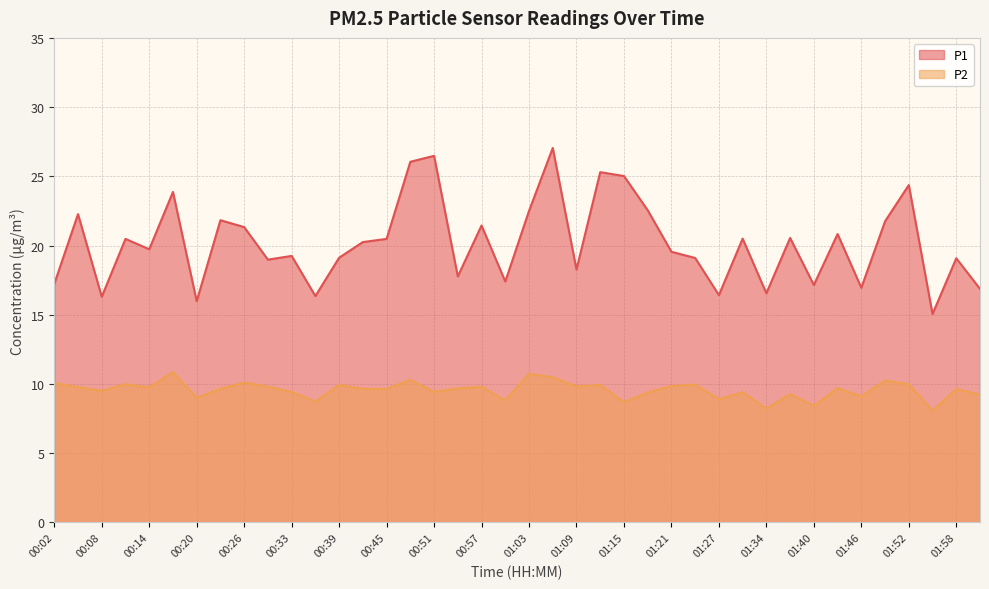

What is the difference between the P1 values at 00:11 and 01:15?

4.5